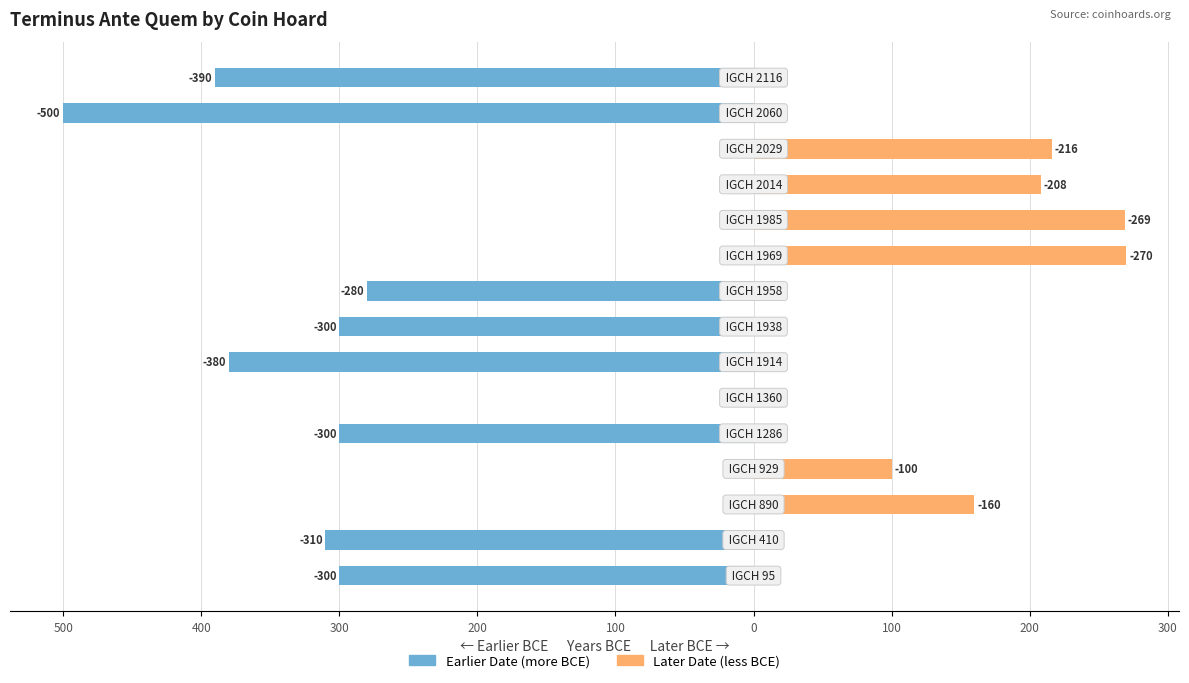

The Earlier Date (more BCE) series shows -91 at 200. True or false?

False